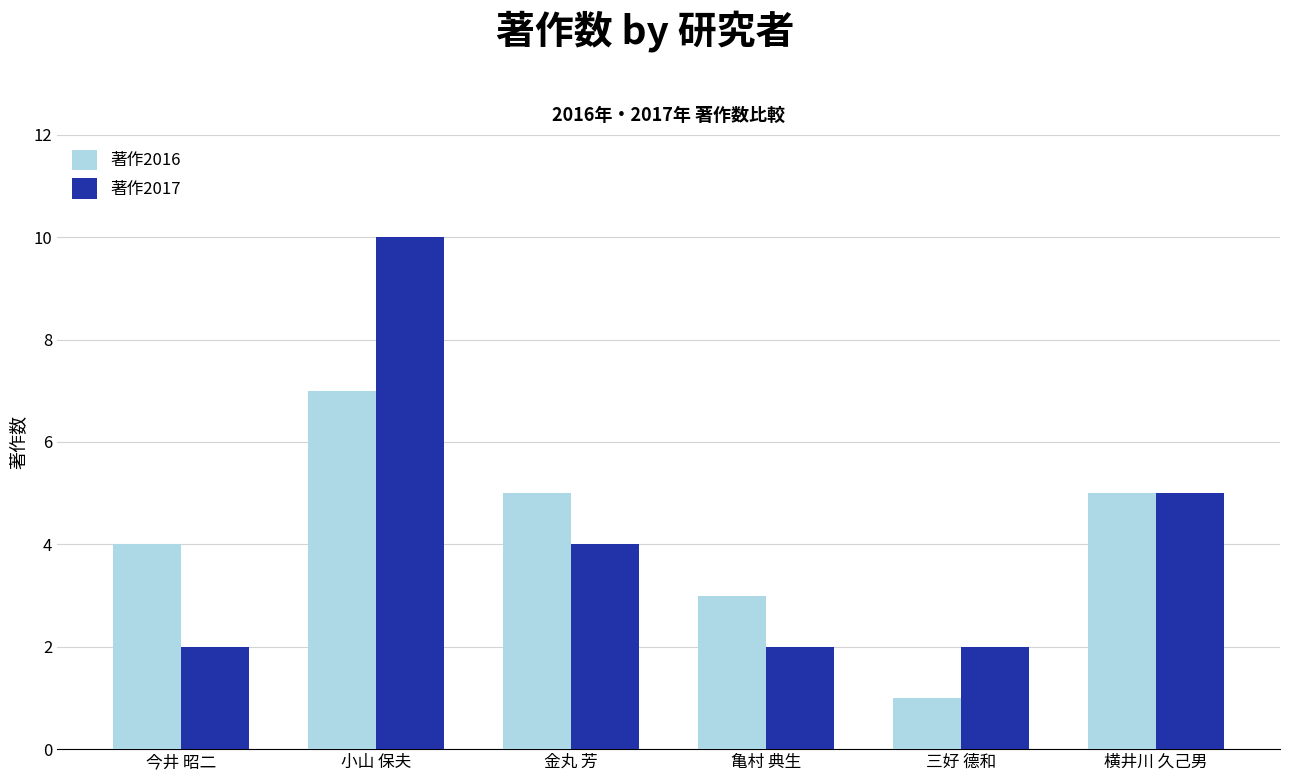

What is the total value across all series at 横井川 久己男?

10